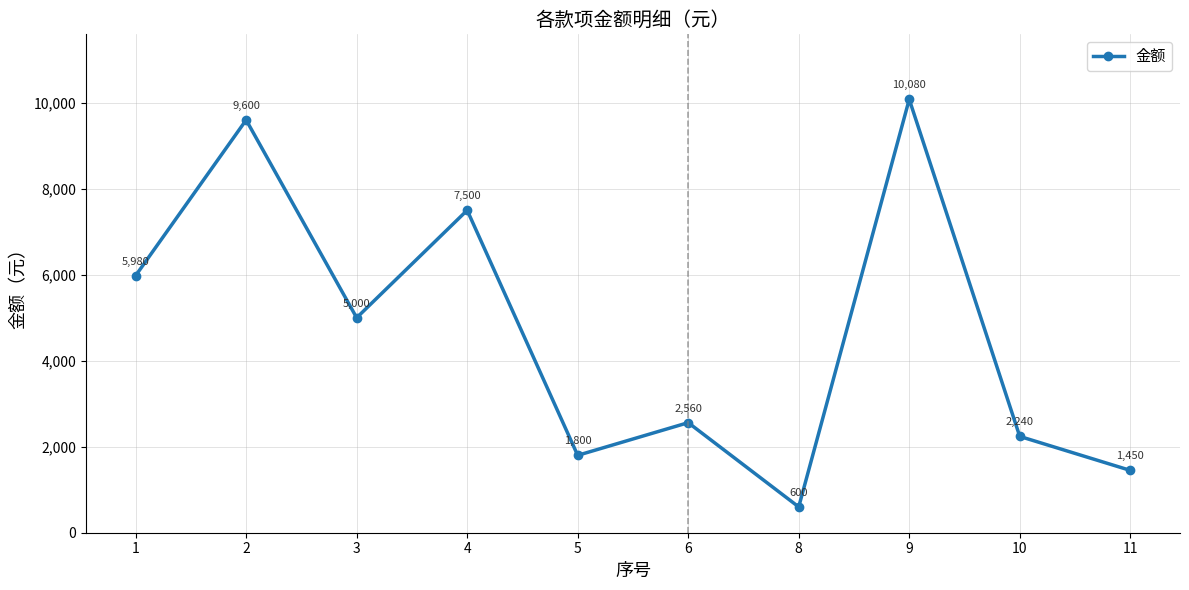

Reading left to right, list all the values displayed in this chart.

1=5980	2=9600	3=5000	4=7500	5=1800	6=2560	8=600	9=10080	10=2240	11=1450